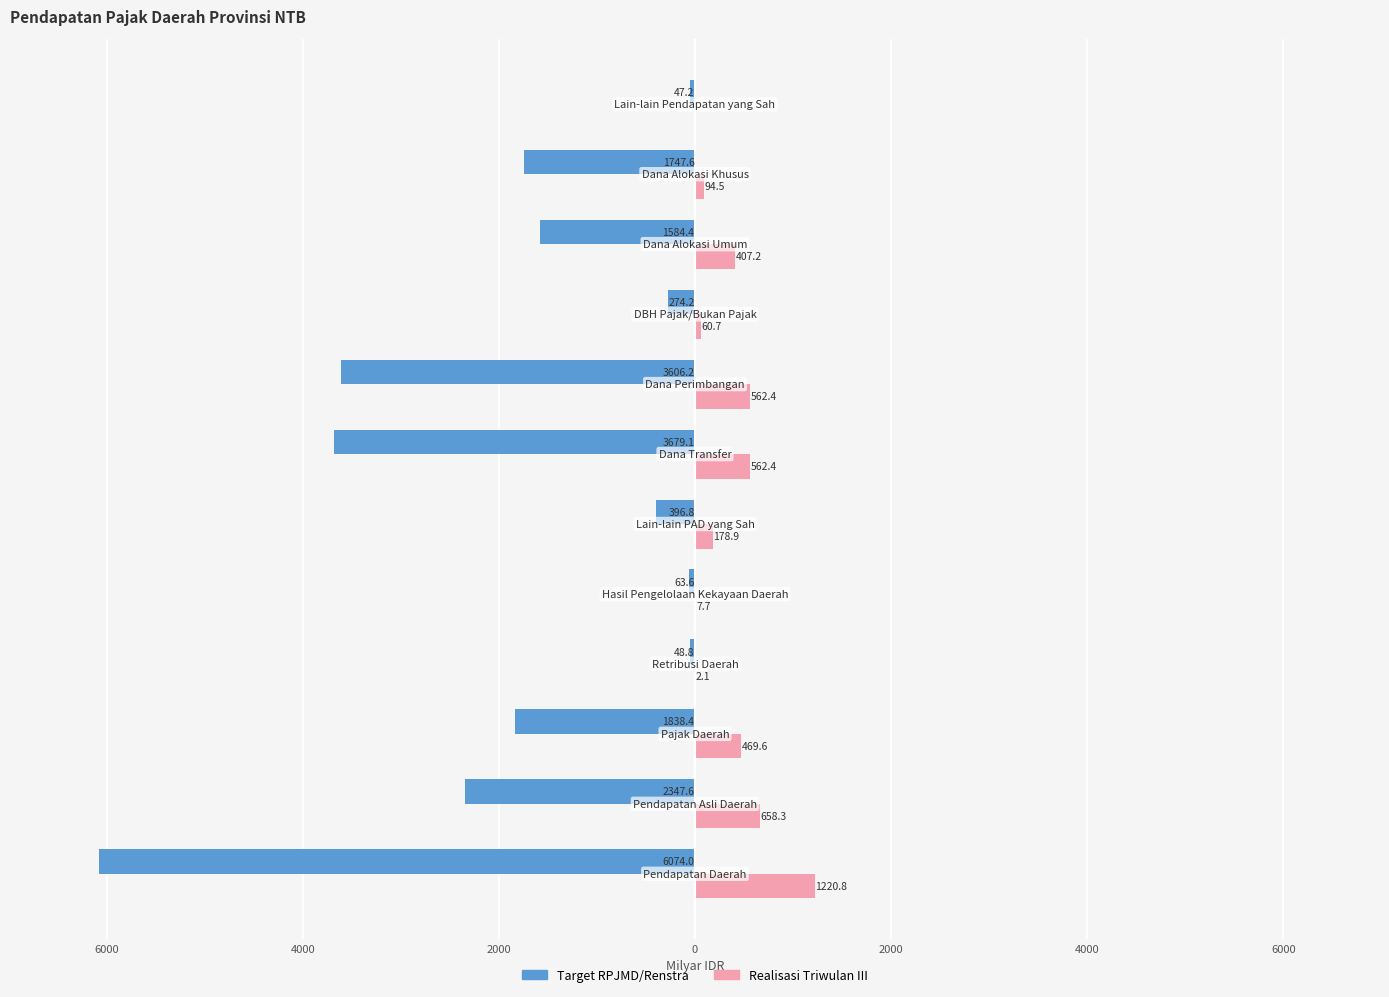

What are all the series names shown in the legend?

Target RPJMD/Renstra, Realisasi Triwulan III